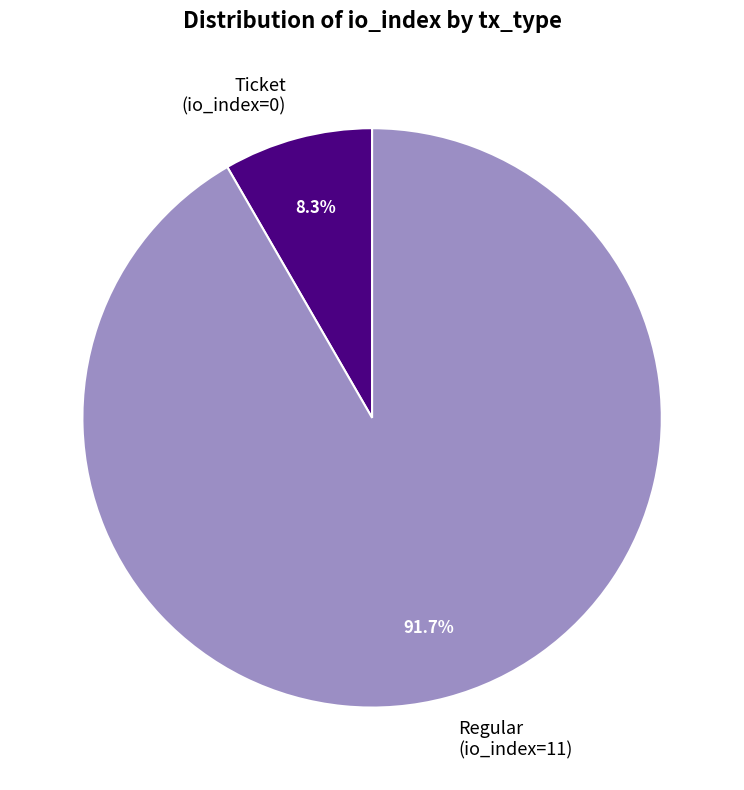

To the nearest percent, what is the average slice percentage?

50%